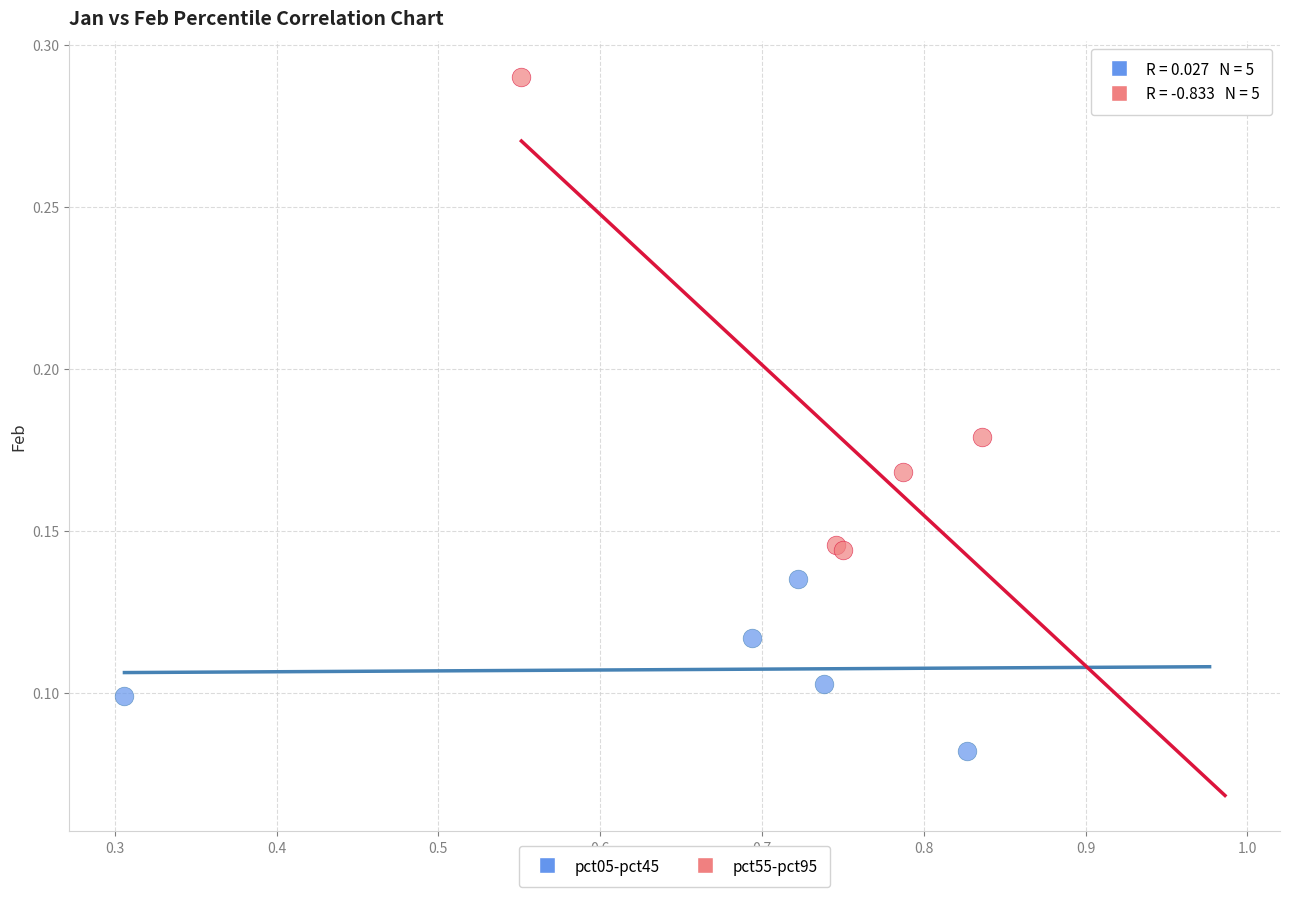

Which series reaches the minimum Y coordinate?

pct05-pct45